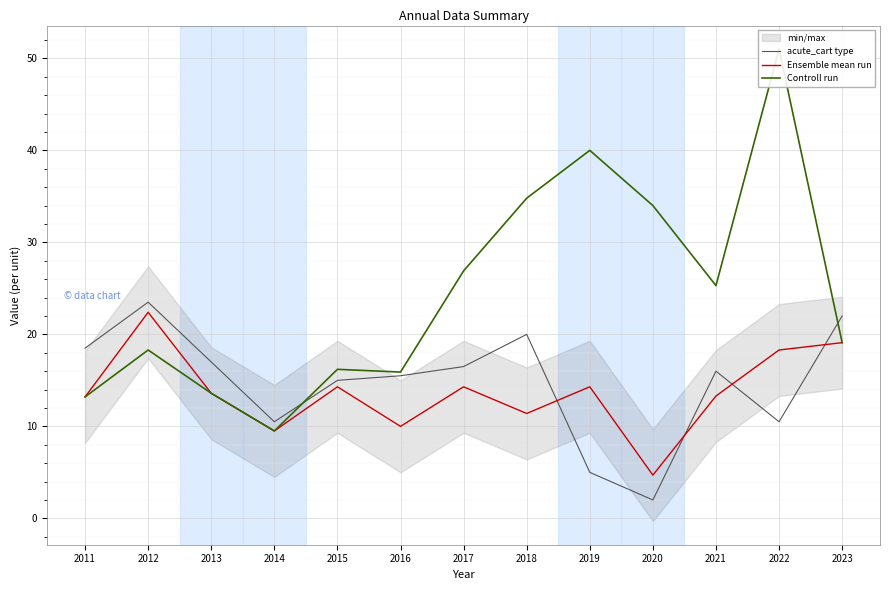

In acute_cart type, how many points are lower than both neighbors (excluding endpoints)?

3